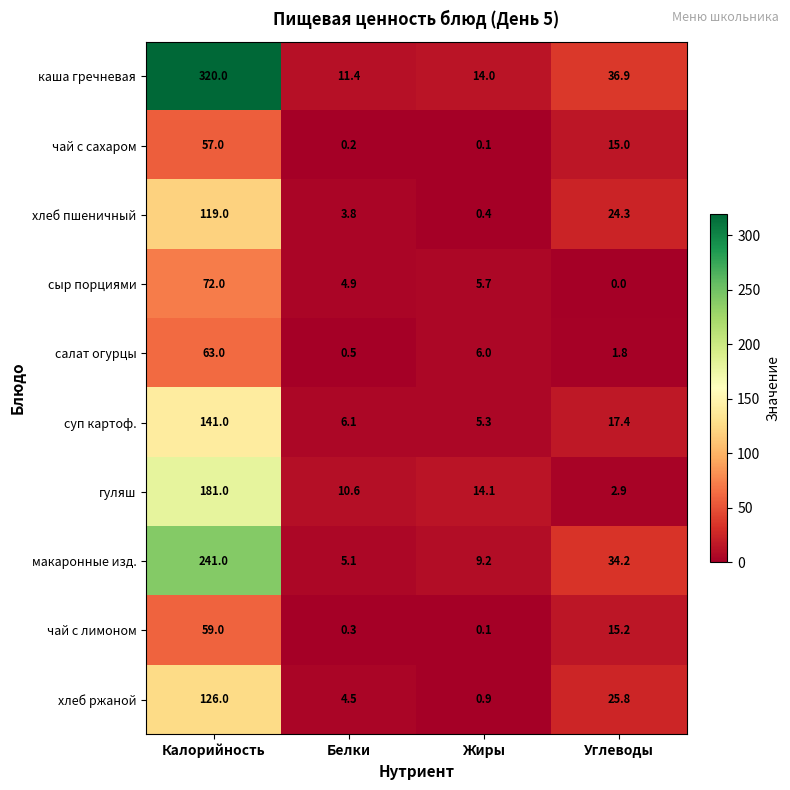

Which series has the largest total across all categories?

каша гречневая